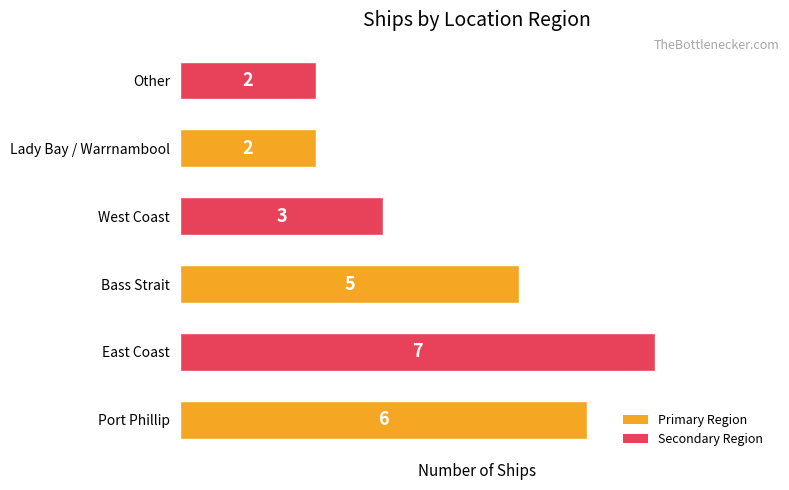

Reading bottom to top, extract all data points from this chart.

6	7	5	3	2	2